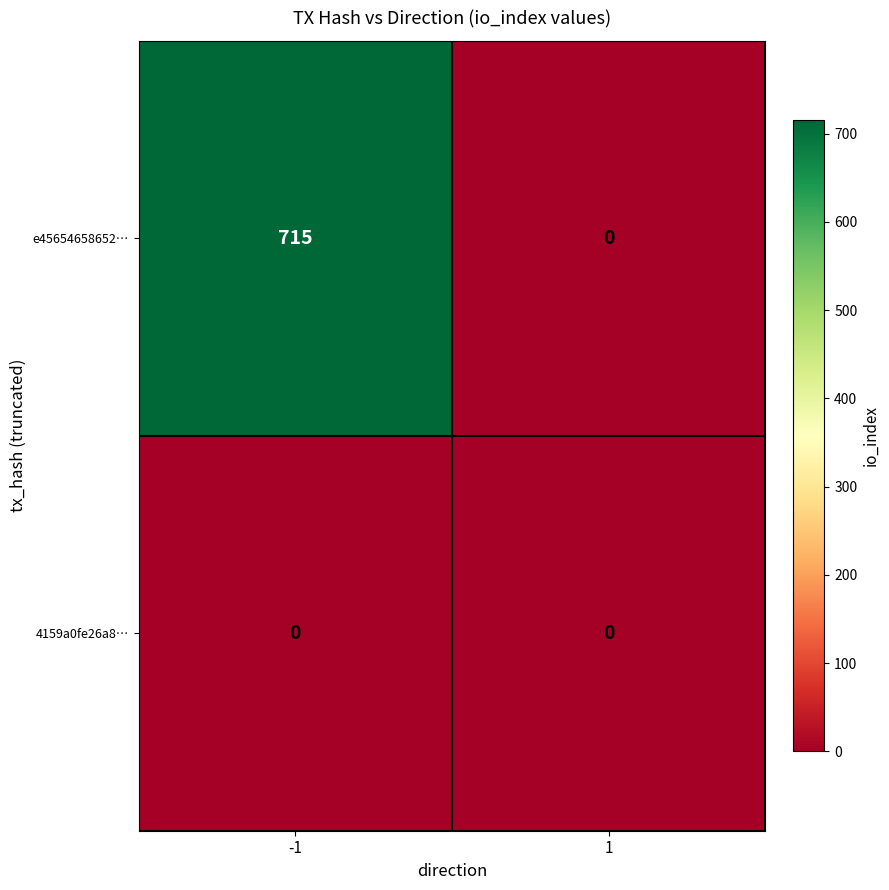

Which series has the largest total across all categories?

e45654658652…